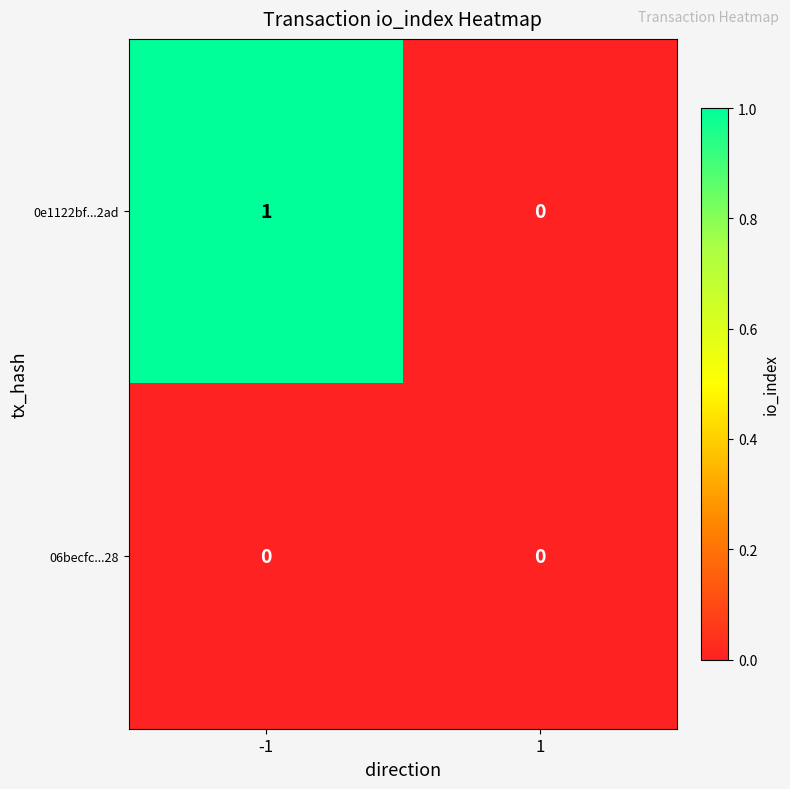

Rank the series by their maximum value, from lowest to highest.

06becfc...28, 0e1122bf...2ad